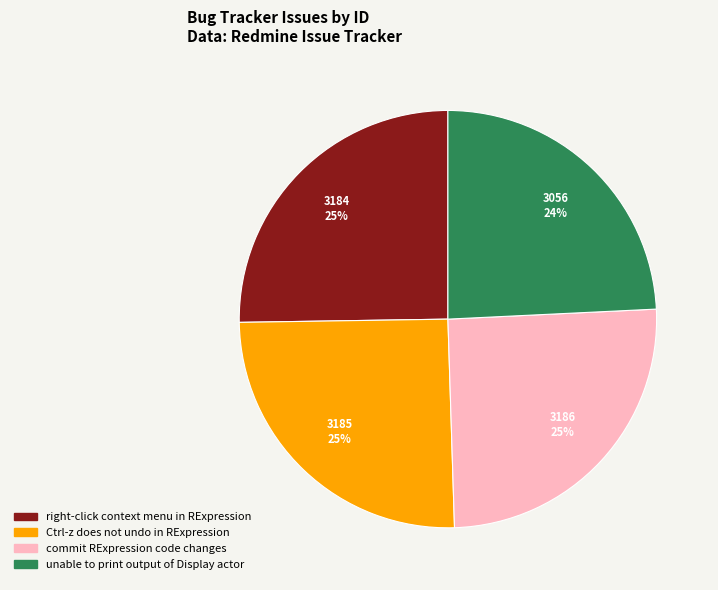

Which category has the smallest portion of the pie?

unable to print output of Display actor